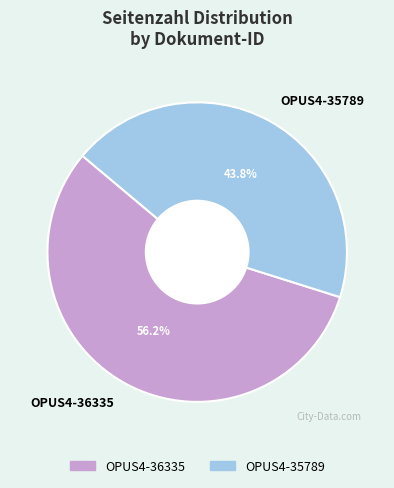

True or false: OPUS4-35789 accounts for 44% of the total.

True